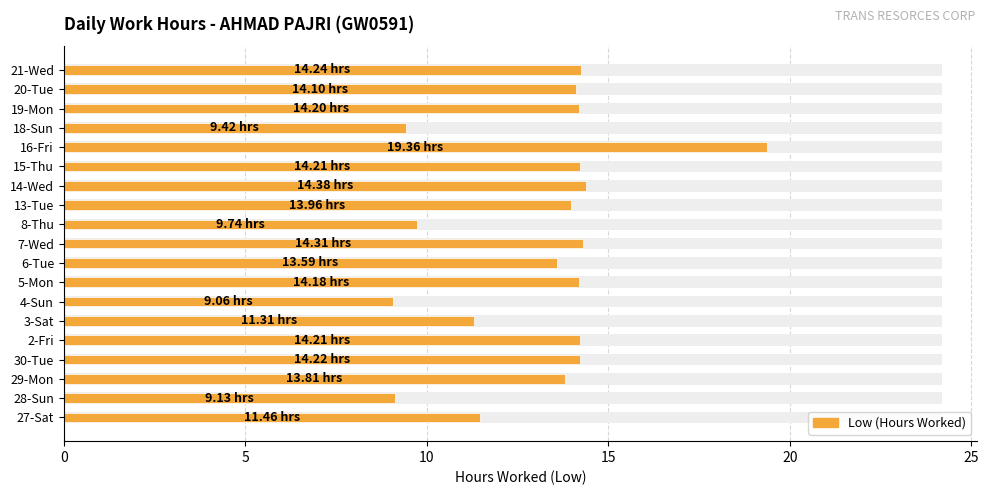

Are the bars horizontal?

Yes